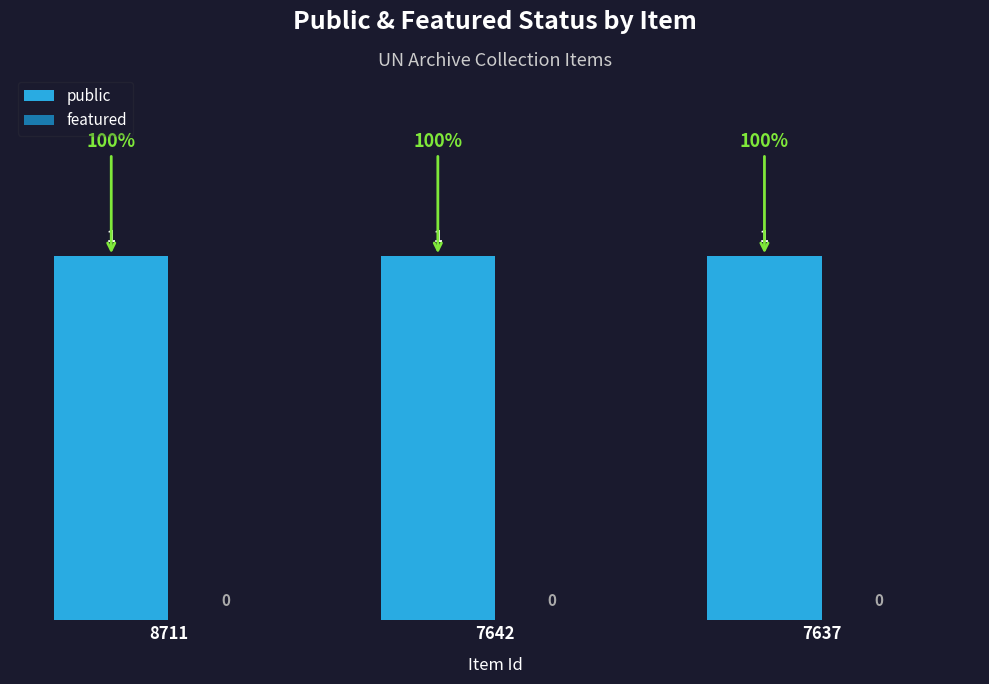

Reading left to right, extract all data points from this chart.

public: 8711=1	7642=1	7637=1
featured: 8711=0	7642=0	7637=0